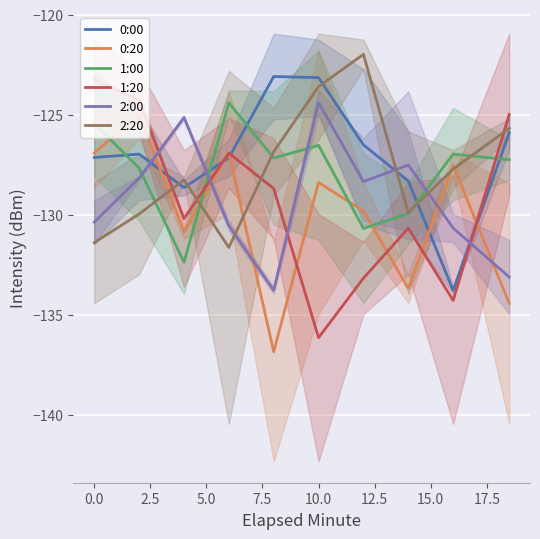

True or false: 1:00 has a value of -215.8 at 0.0.

False